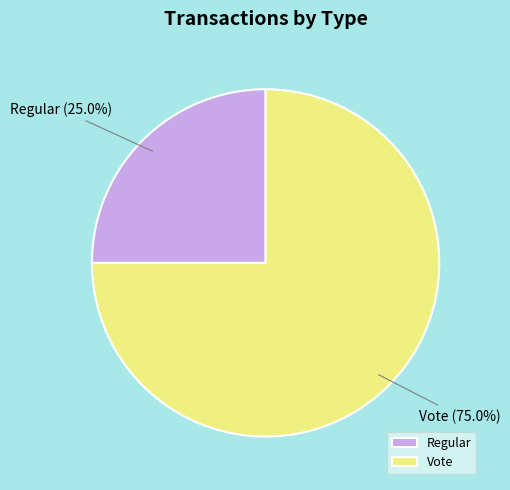

Rank the categories by value from lowest to highest.

Regular, Vote